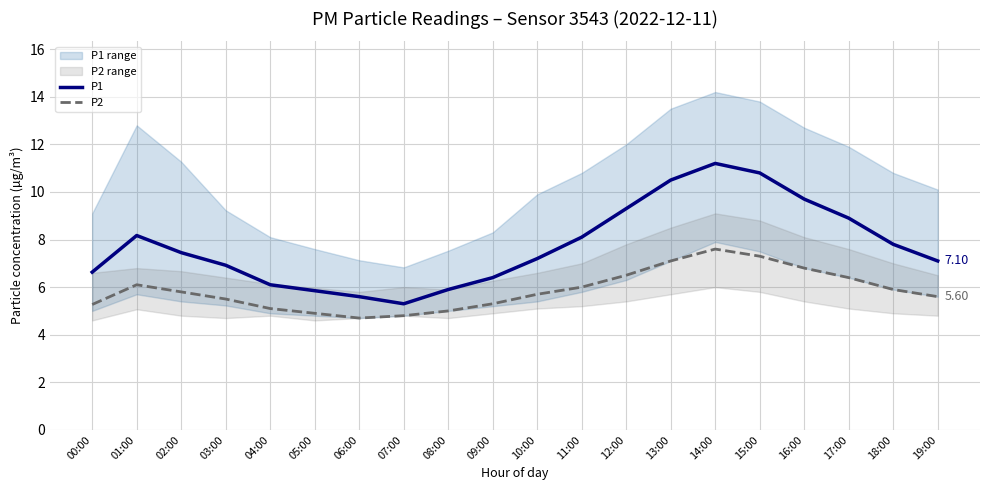

List the series in order of their overall mean, highest first.

P1, P2